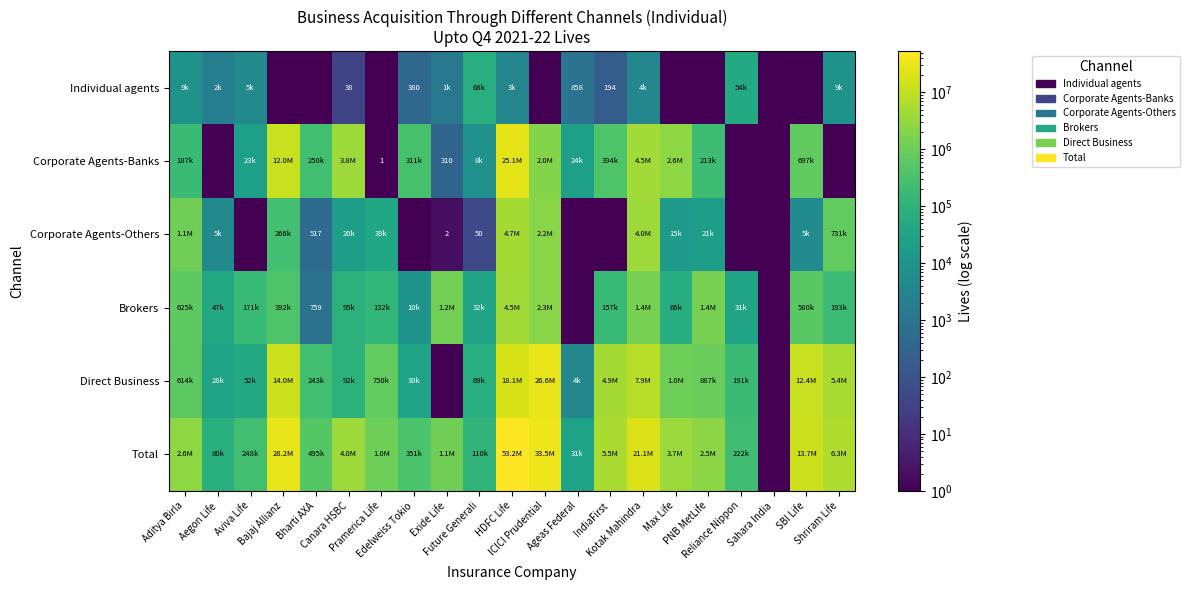

Which series changed the most between IndiaFirst and SBI Life?

Total